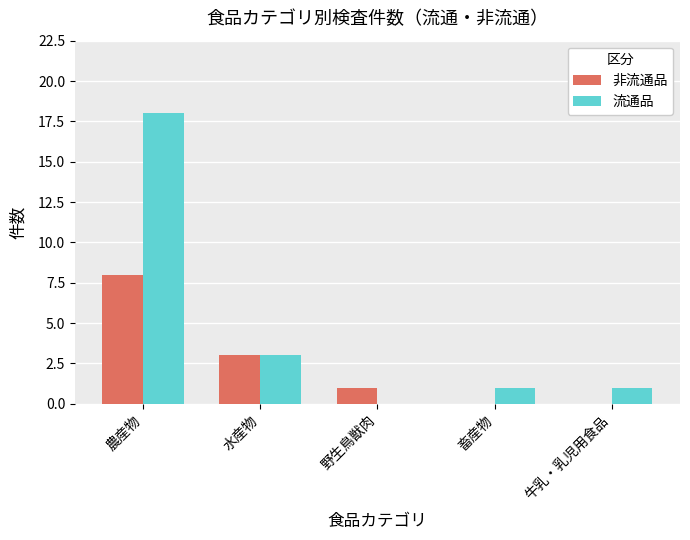

The value of 流通品 at 畜産物 is 2. True or false?

False